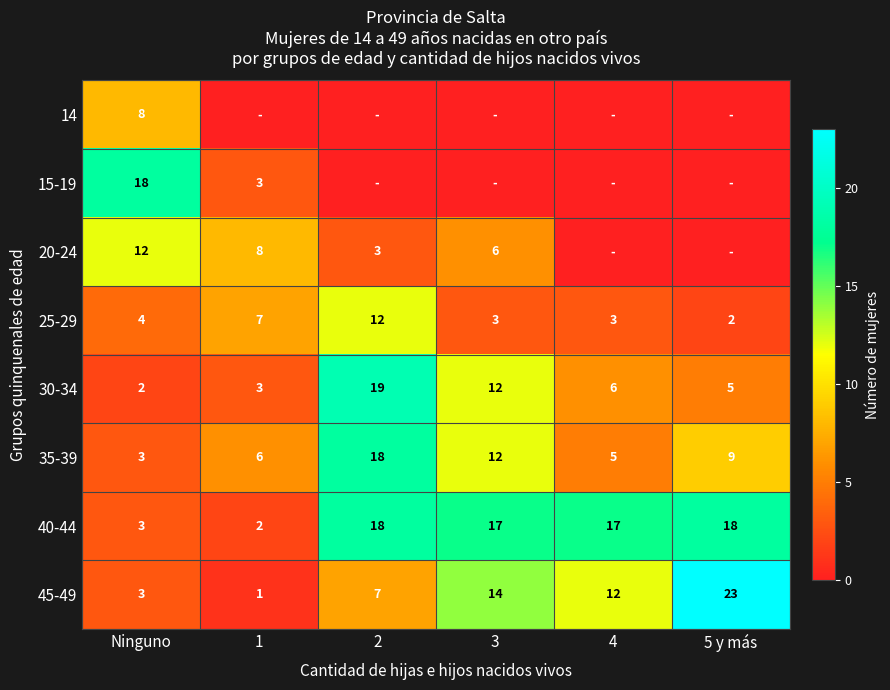

What is the lowest value of the 25-29 series?

2